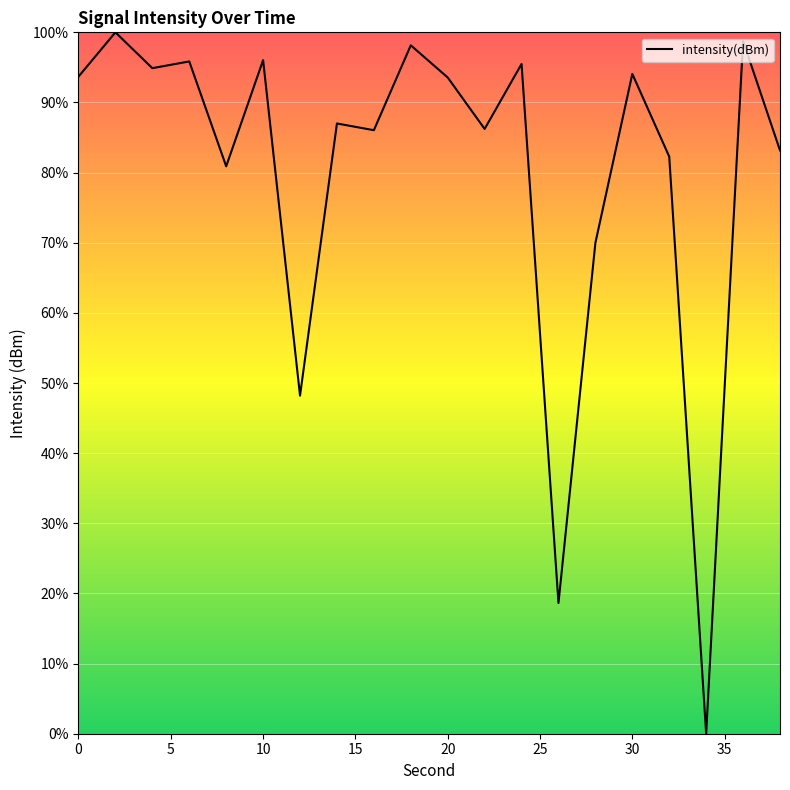

What is the difference between the maximum and minimum values?

100.0